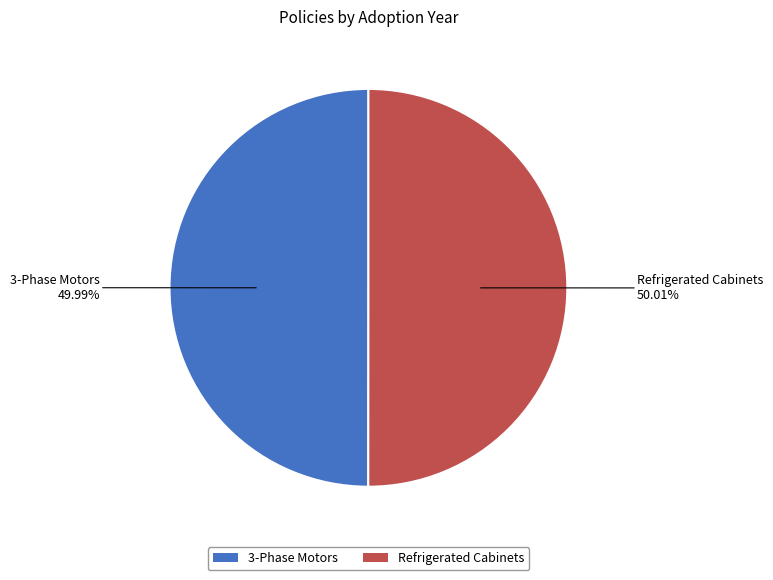

What percentage do Refrigerated Cabinets and 3-Phase Motors together represent?

100.0%